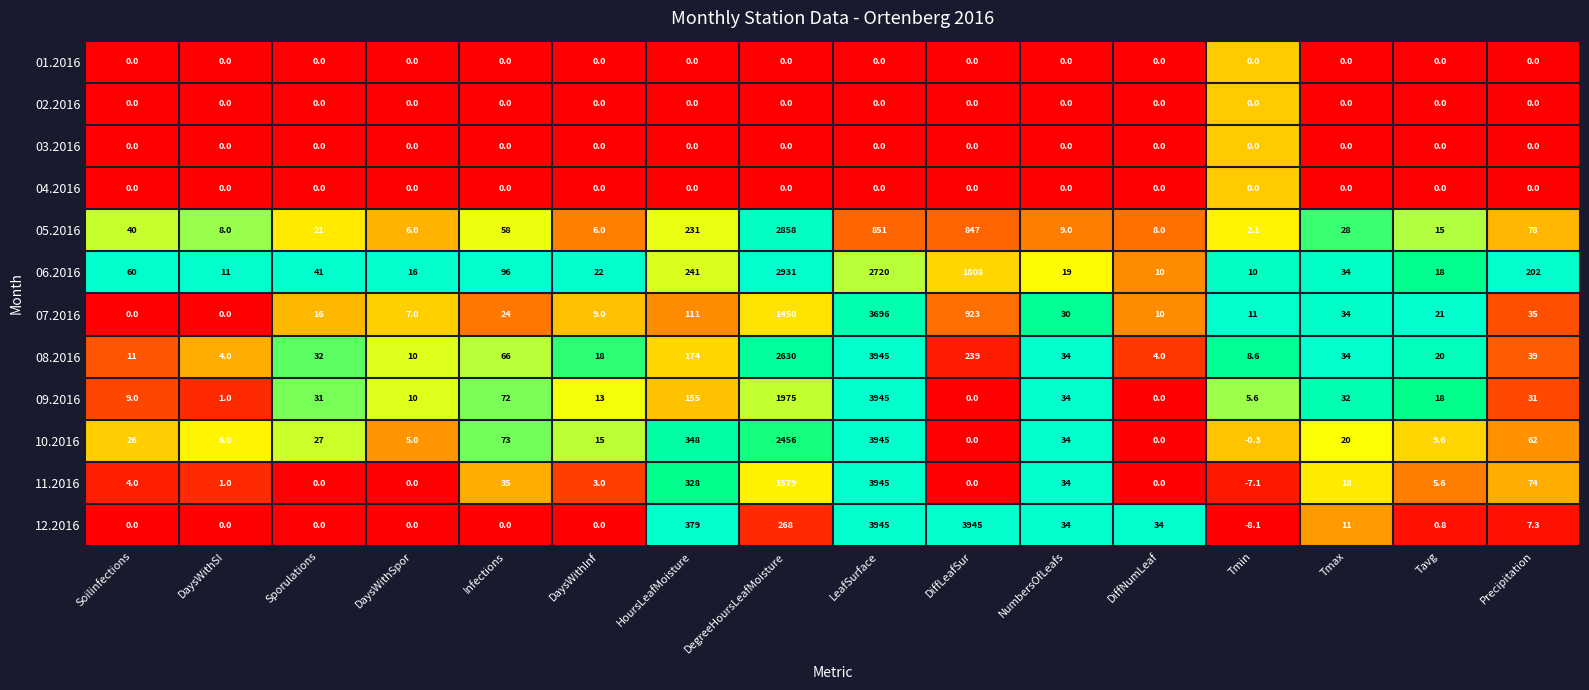

What is the maximum value for 11.2016?

3945.0